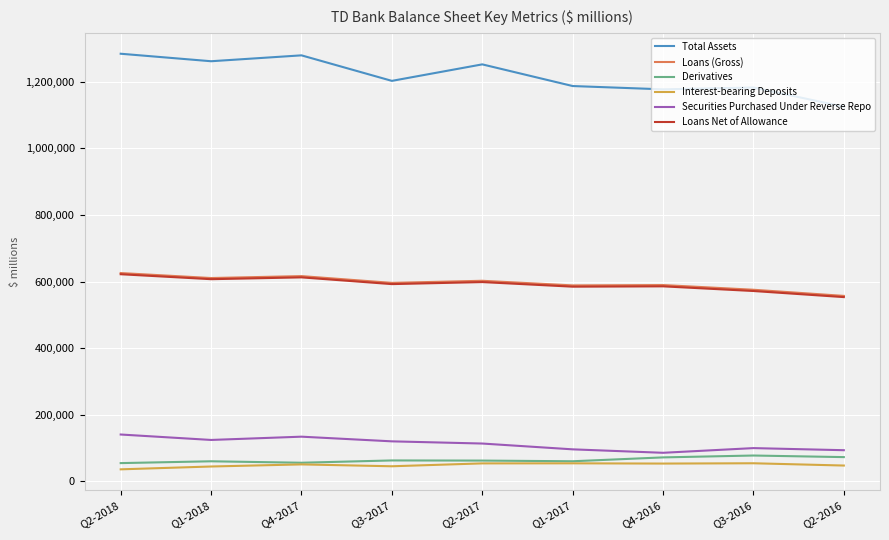

What is the sum of the Total Assets values at Q3-2017 and Q2-2016?

2327167